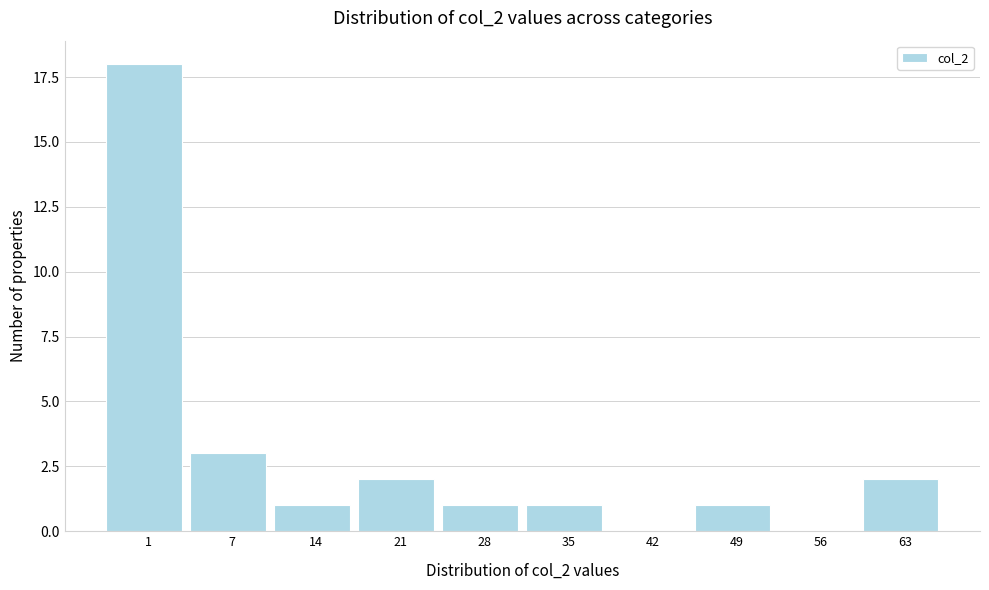

Reading right to left, list all the values displayed in this chart.

63=2	56=0	49=1	42=0	35=1	28=1	21=2	14=1	7=3	1=18